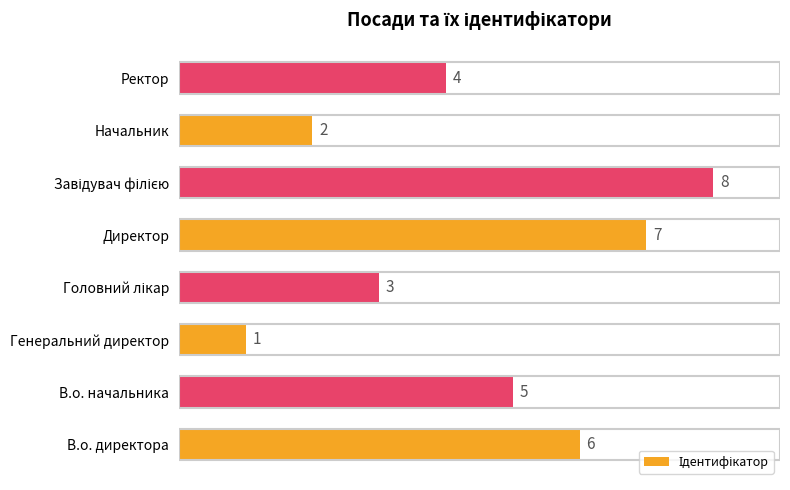

Is it true that the value at Директор is 12?

False